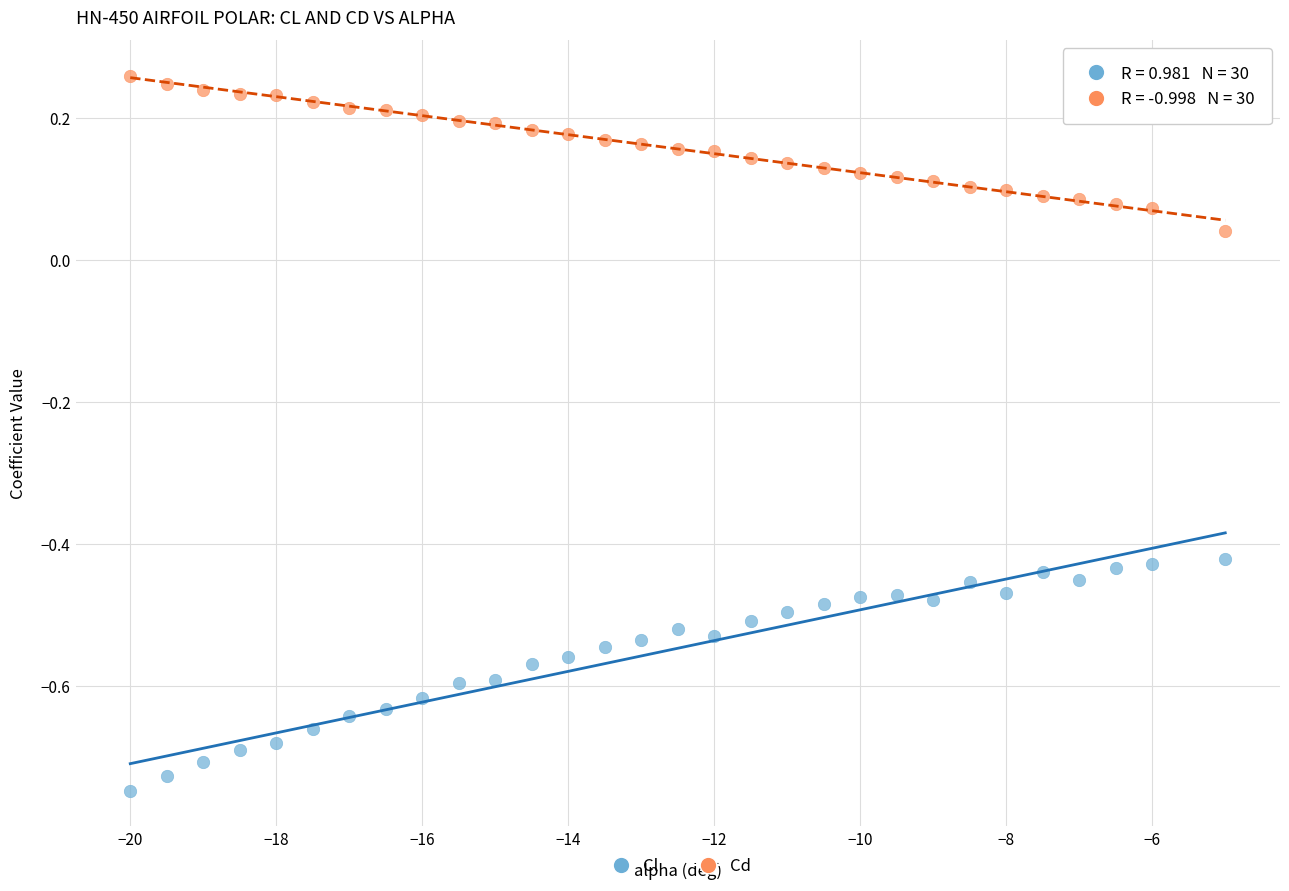

Which series has the largest Y range (max minus min)?

Cl